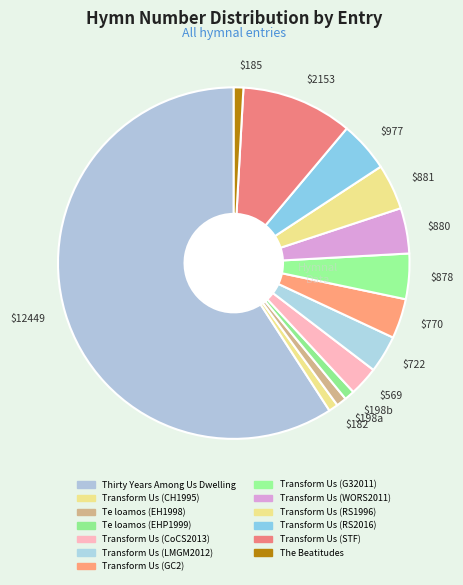

Is $722 the majority of the pie?

No